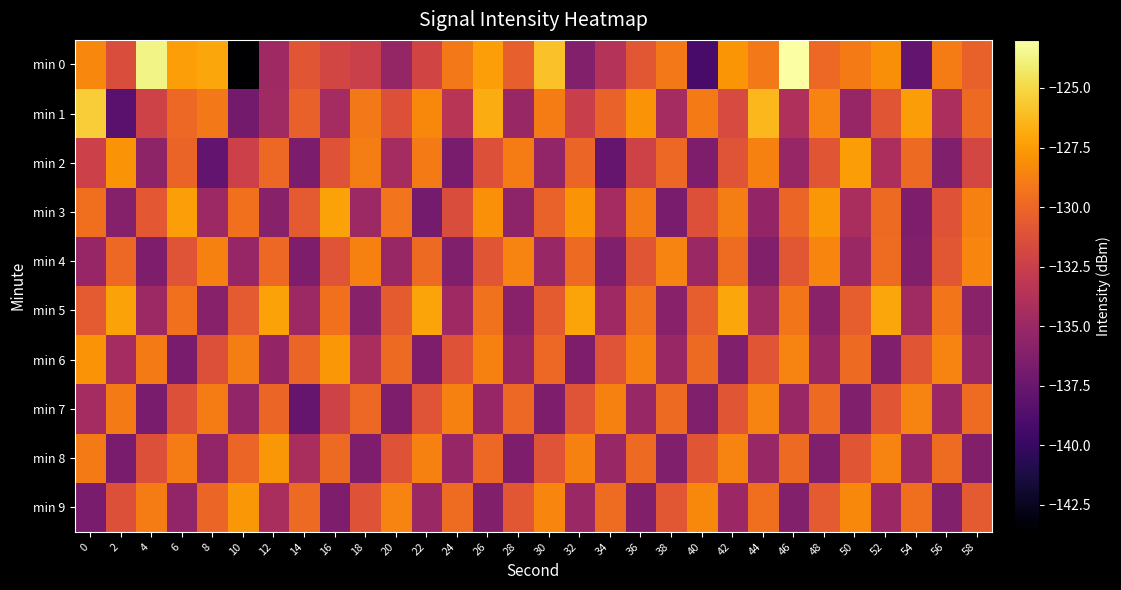

Rank the series at 14 from lowest to highest value.

min 7, min 2, min 4, min 5, min 8, min 0, min 3, min 1, min 6, min 9